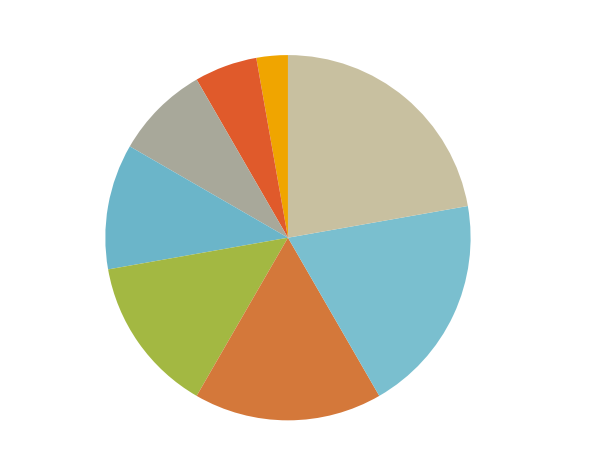

To the nearest percent, what percentage of the pie is Kiss Martin?

22%